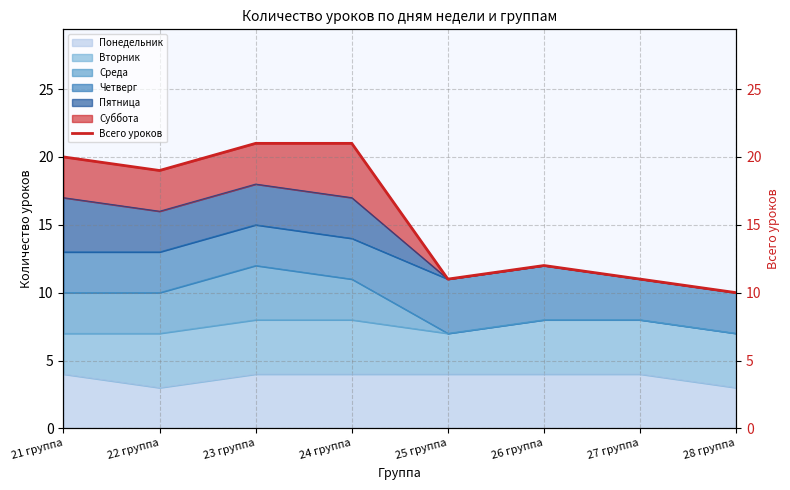

What position from the right is 24 группа?

5